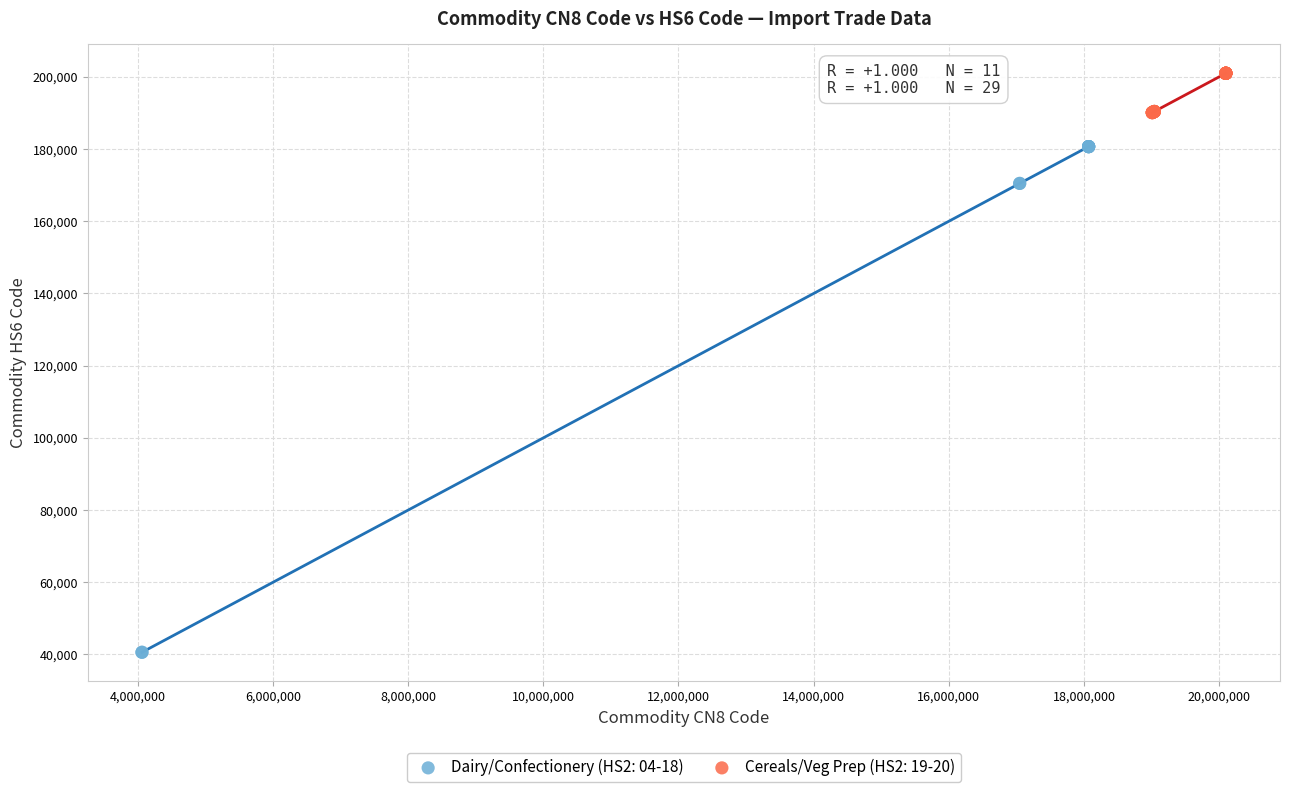

Which series has the largest Y range (max minus min)?

Dairy/Confectionery (HS2: 04-18)